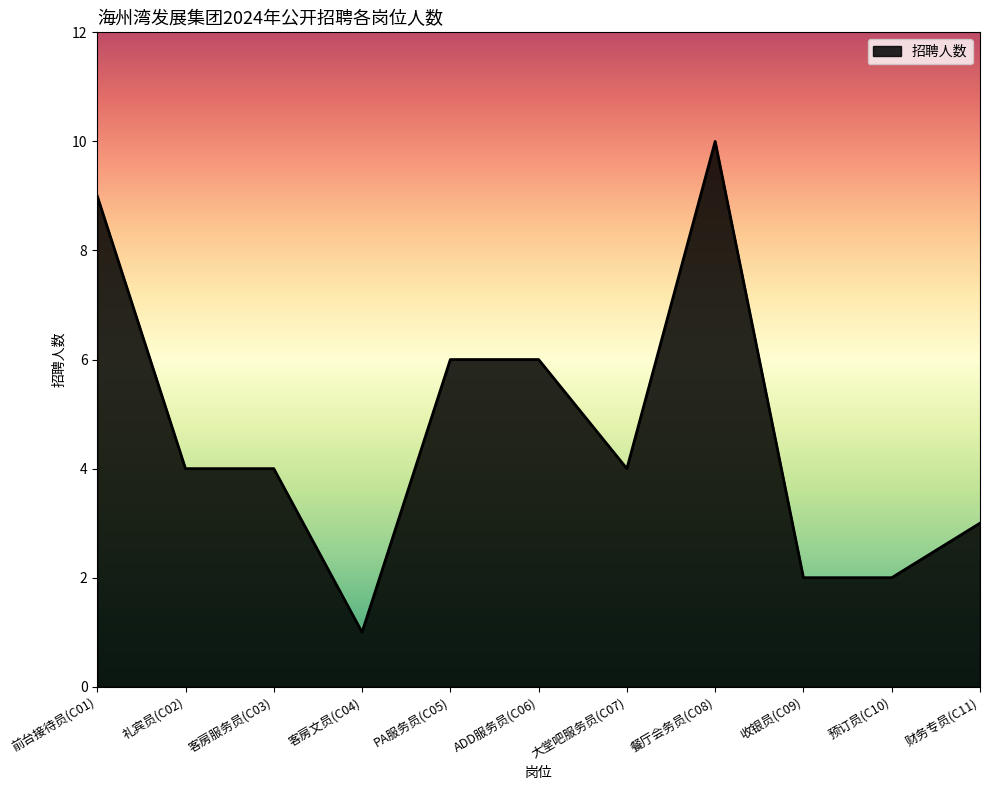

What value does the data have at 餐厅会务员(C08)?

10